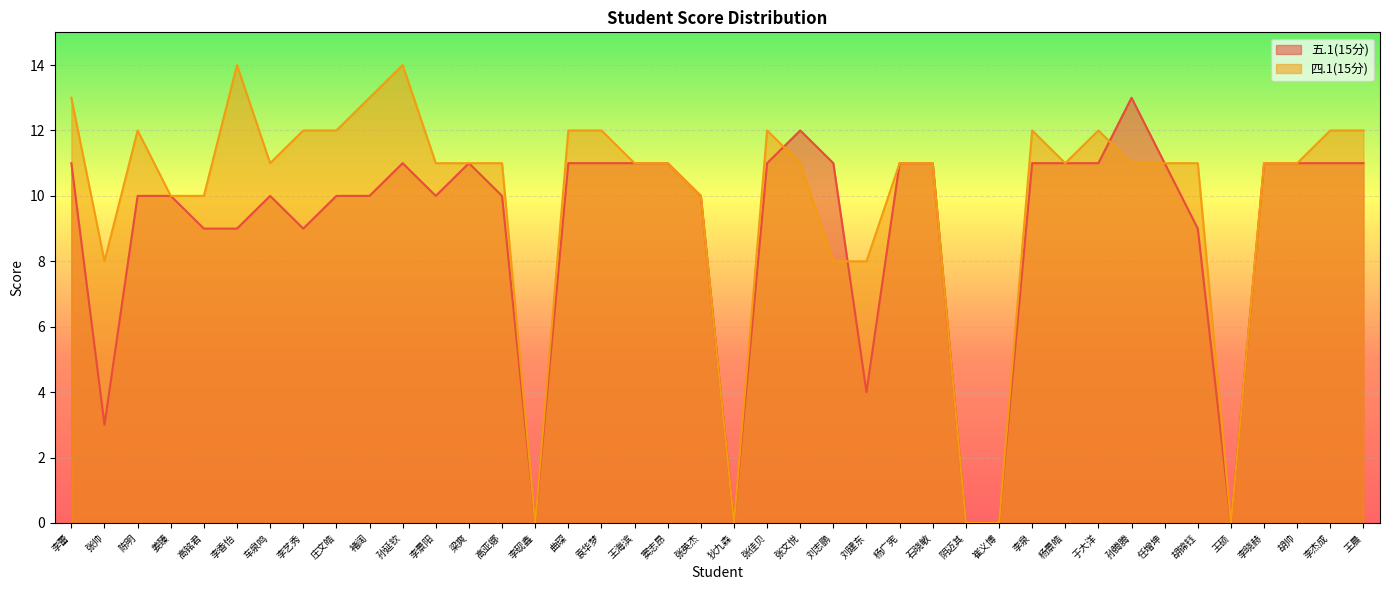

True or false: 五.1(15分) and 四.1(15分) cross at least once.

True